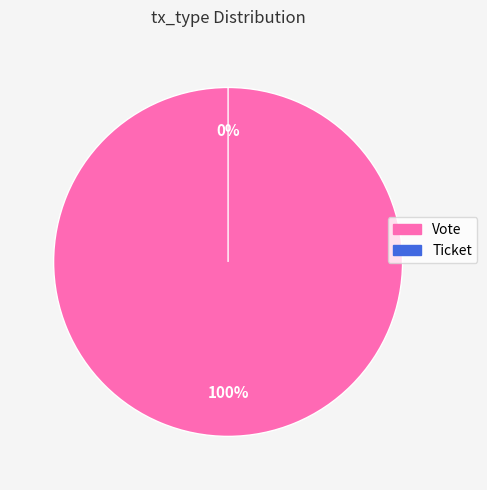

Is there any slice that represents more than half of the pie?

Yes